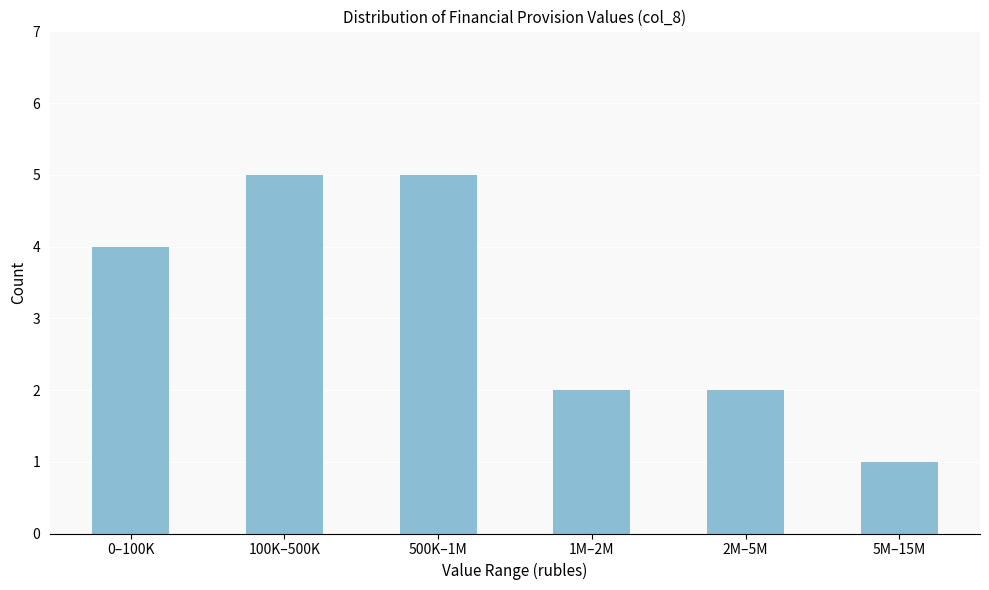

Reading right to left, transcribe all the data shown in this chart.

5M–15M=1	2M–5M=2	1M–2M=2	500K–1M=5	100K–500K=5	0–100K=4